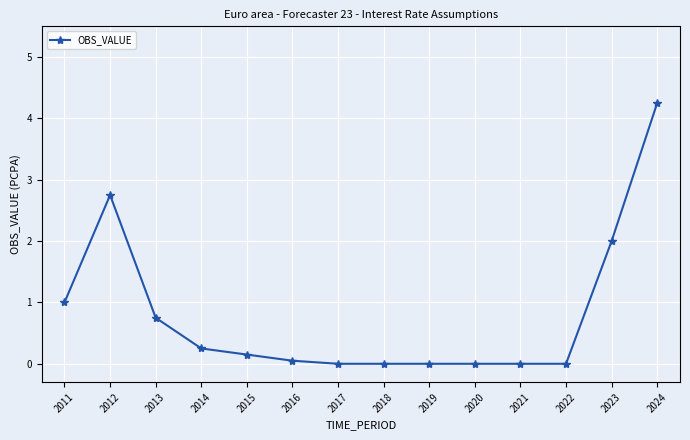

What is the average value?

0.8